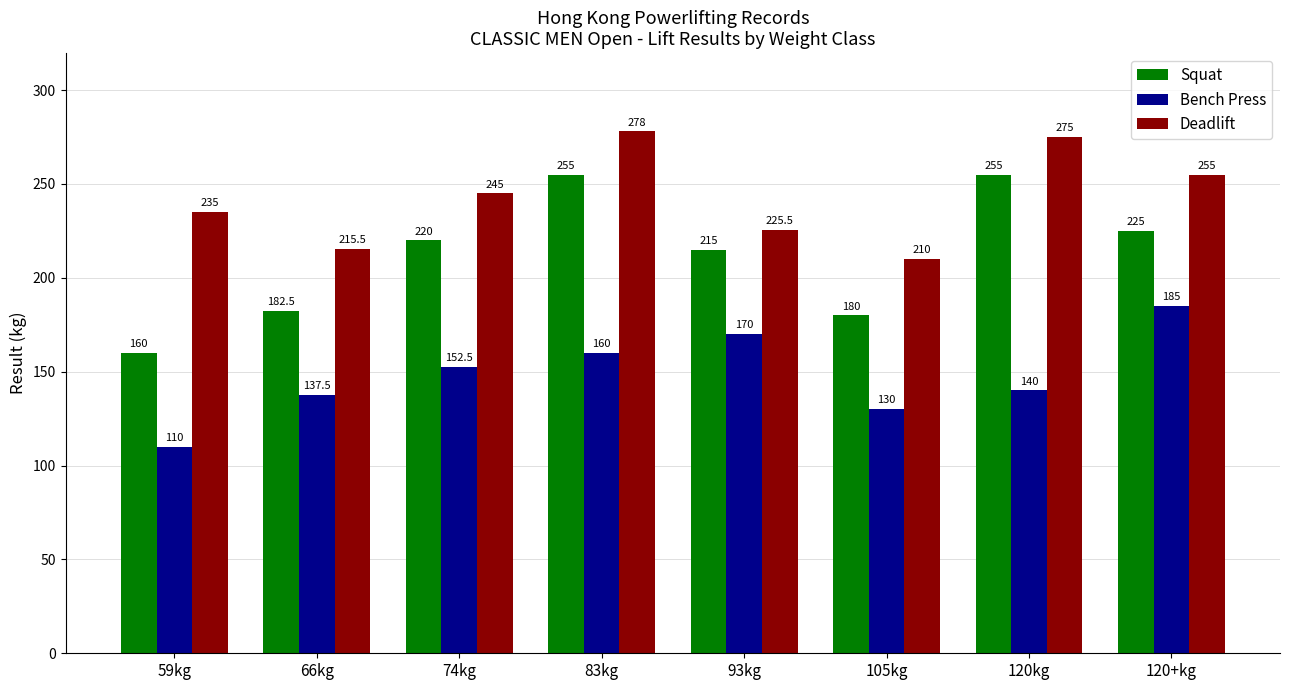

What is the maximum value for Squat?

255.0